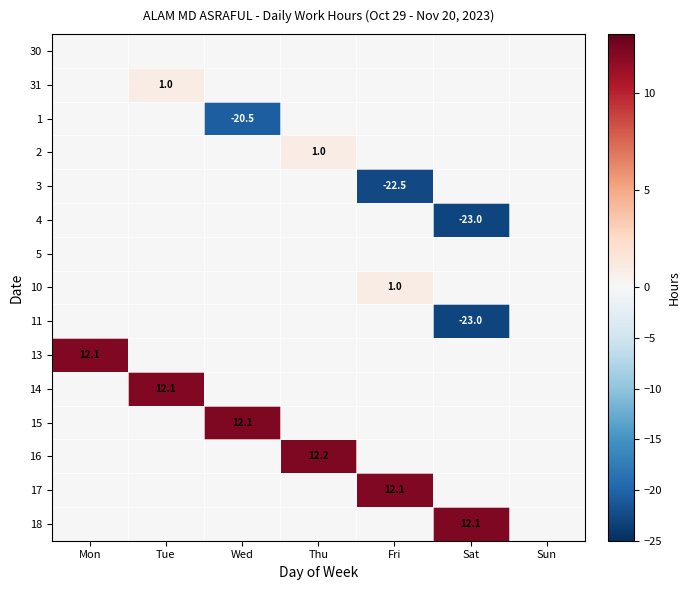

The value of 17 at Sat is -6.0. True or false?

False